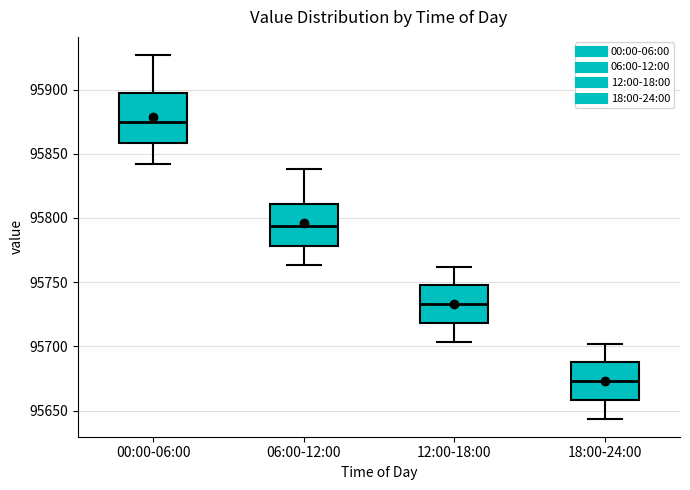

Where does the median line of the box for 18:00-24:00 sit on the y-axis? The values are not printed on the chart, so give them approximately, as read against the axis.

95675